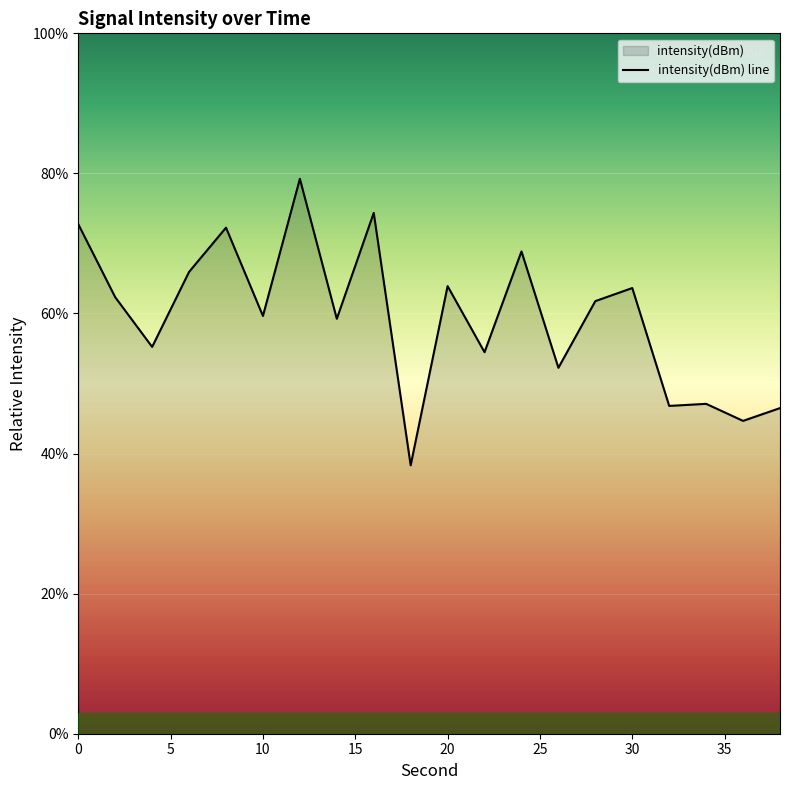

What is the change in value from 0 to 30?

-9.1